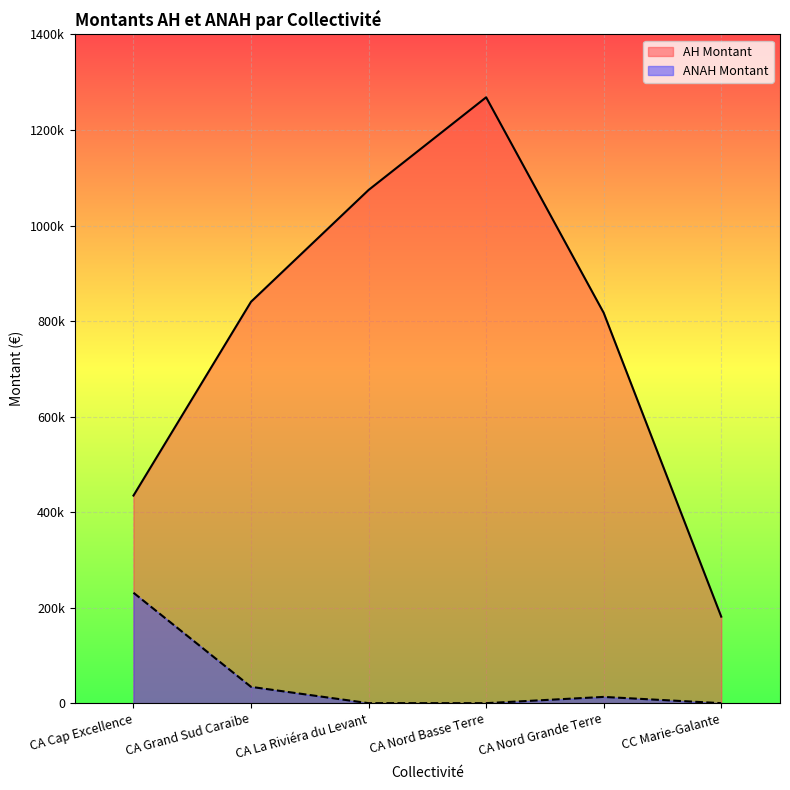

How many categories are shown in the chart?

6